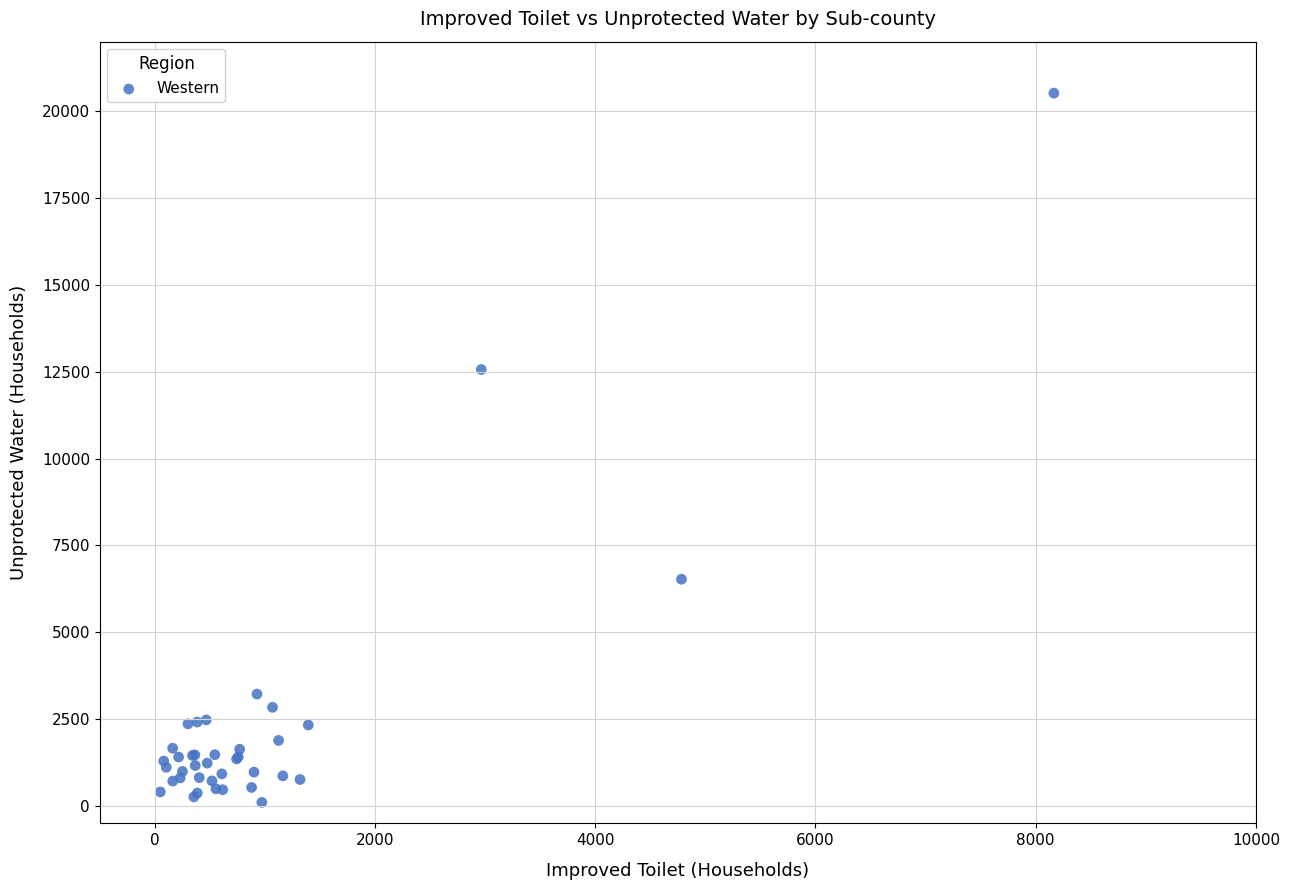

What Y value in the scatter plot is closest to 10311?

12562